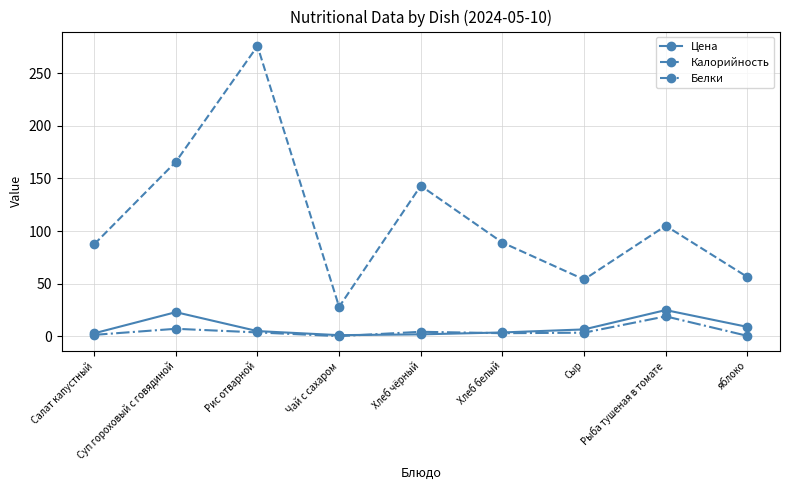

Is this an area chart (filled region under the line)?

No